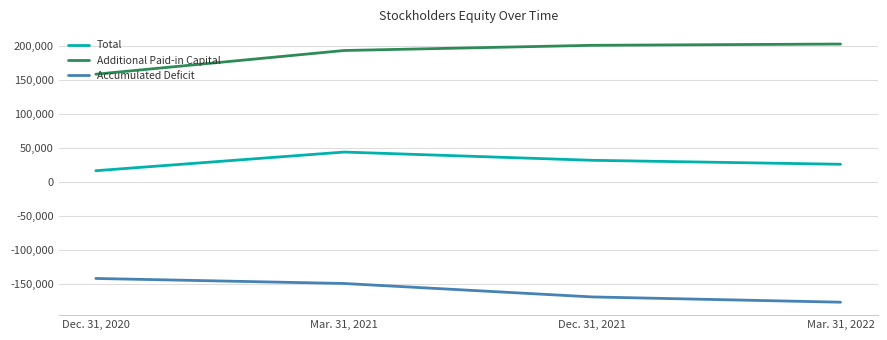

What is the difference between the highest and lowest values at Dec. 31, 2020?

300015